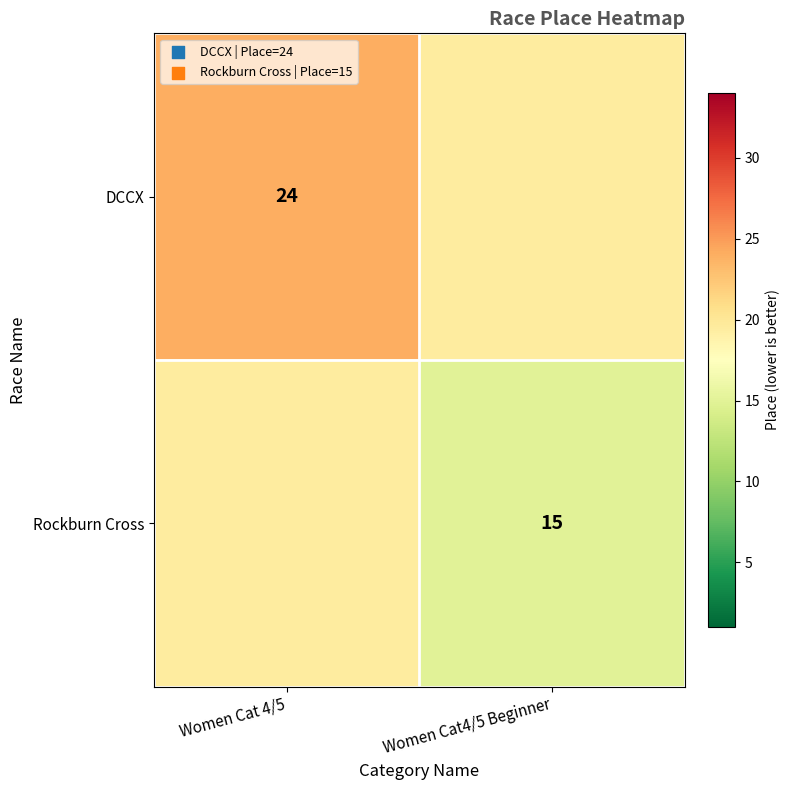

The Rockburn Cross series shows 15.0 at Women Cat4/5 Beginner. True or false?

True